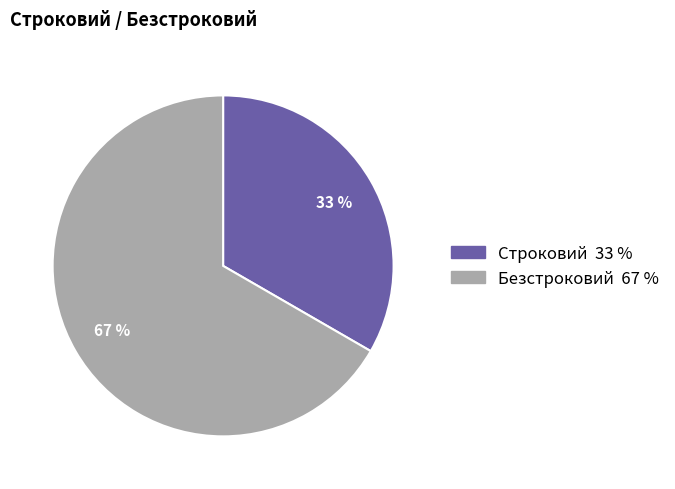

What percentage is the Безстроковий slice, to the nearest percent?

67%